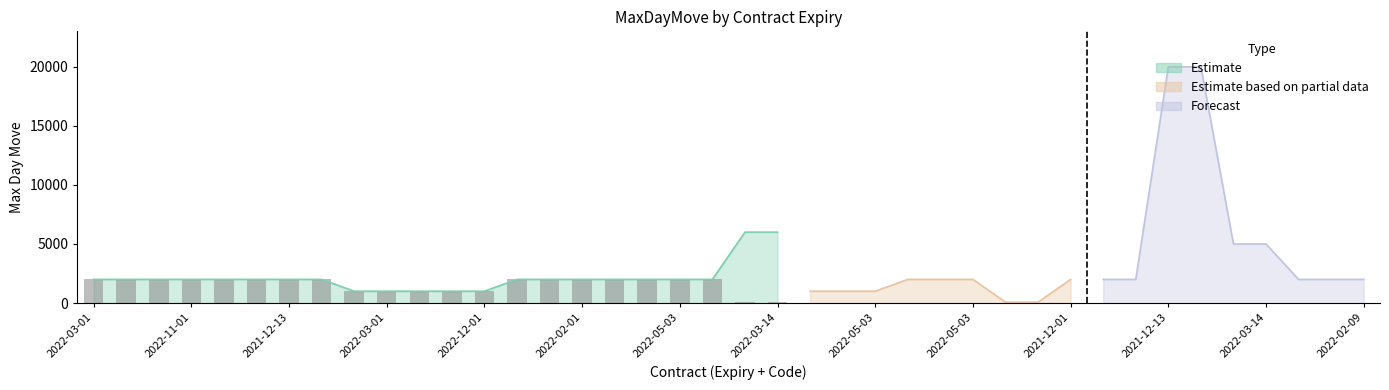

True or false: the data shows 1000 at 2022-05-03 KANS.

True